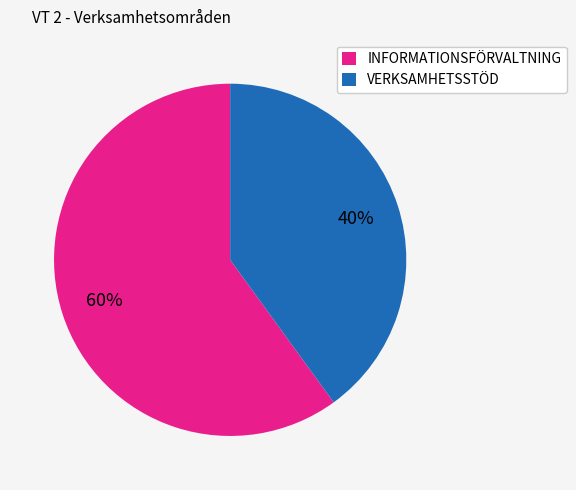

Do INFORMATIONSFÖRVALTNING and VERKSAMHETSSTÖD together represent more than half of the pie?

Yes